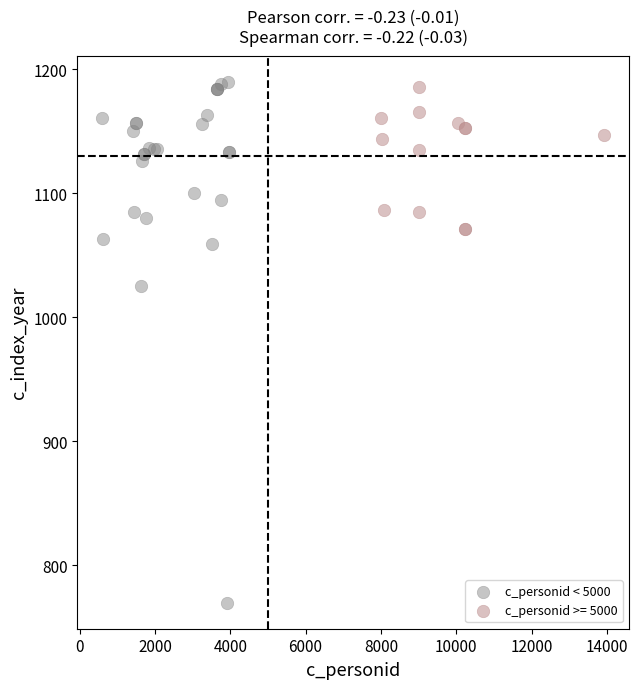

Which series contains the lowest Y value?

c_personid < 5000